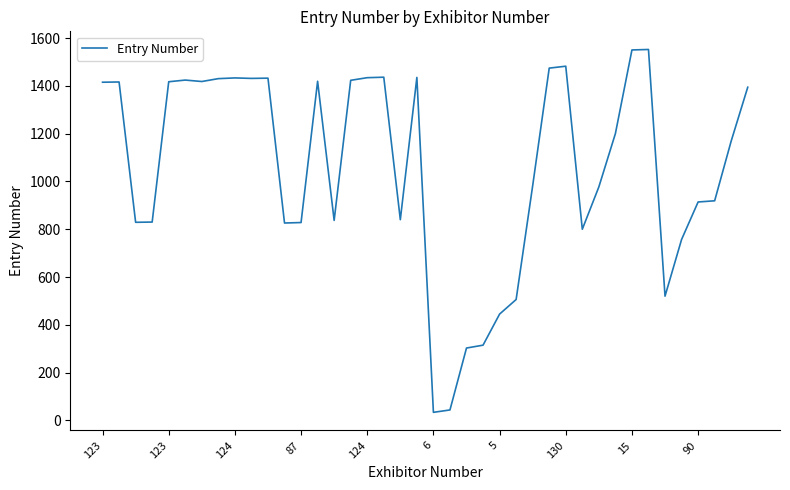

What is the greatest value displayed?

1552